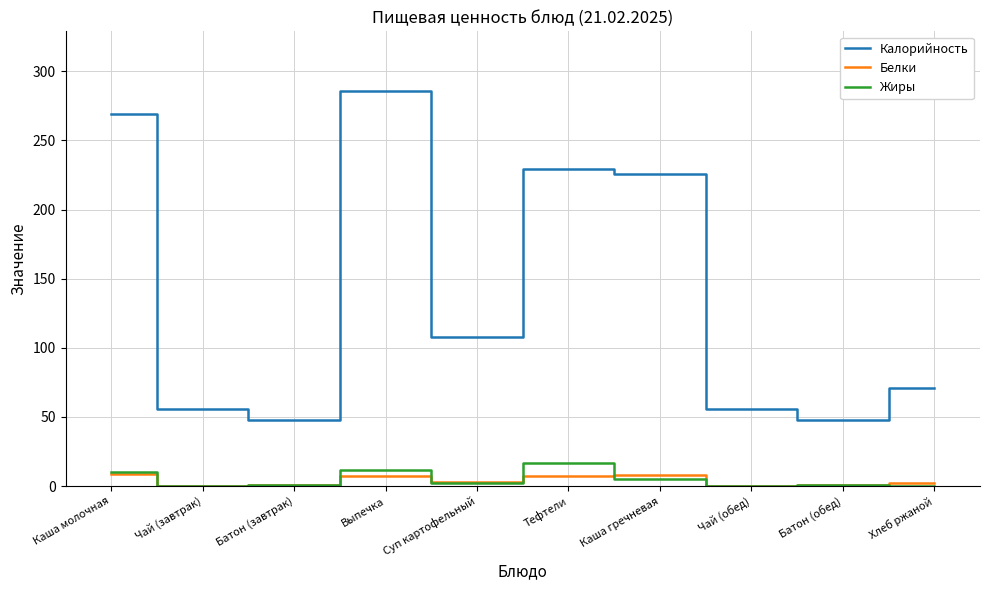

Count the Белки values in the range 1 to 7.

6